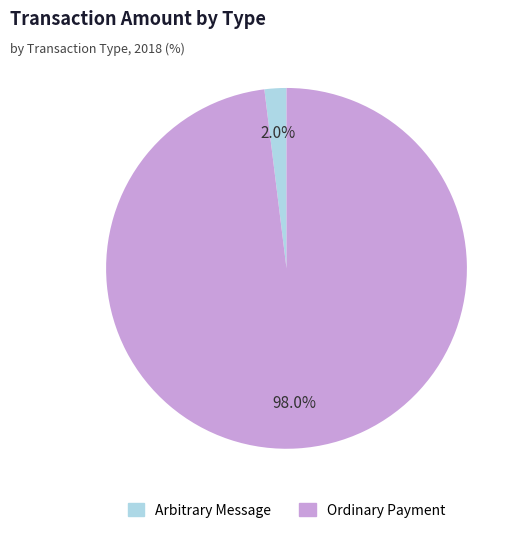

Between Arbitrary Message and Ordinary Payment, which is larger?

Ordinary Payment